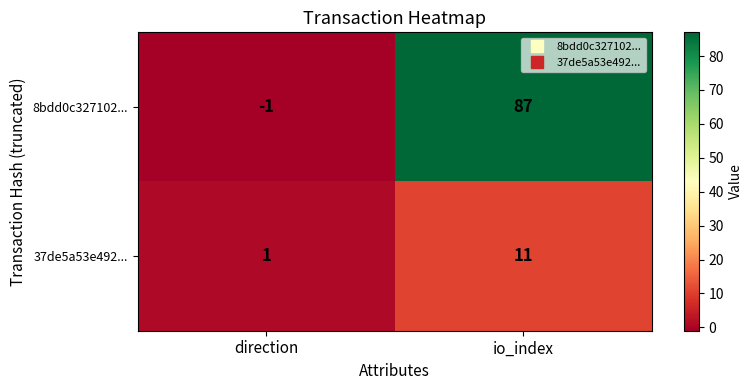

What is the difference between the highest and lowest values at io_index?

76